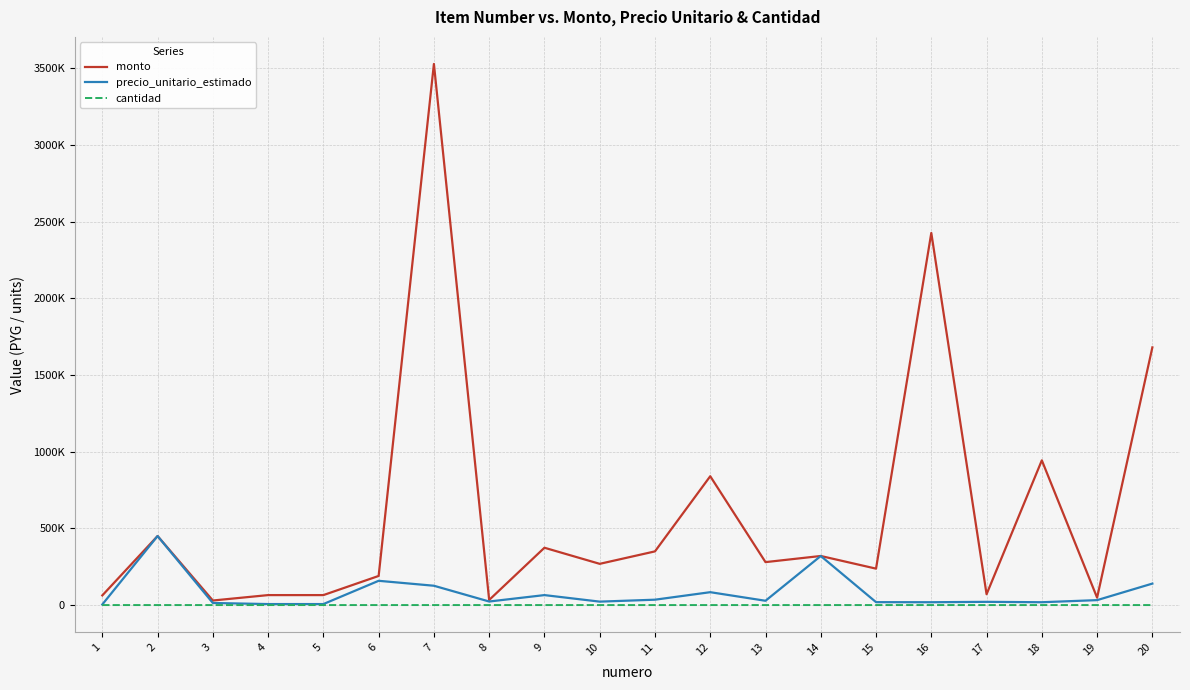

What are all the series names shown in the legend?

monto, precio_unitario_estimado, cantidad